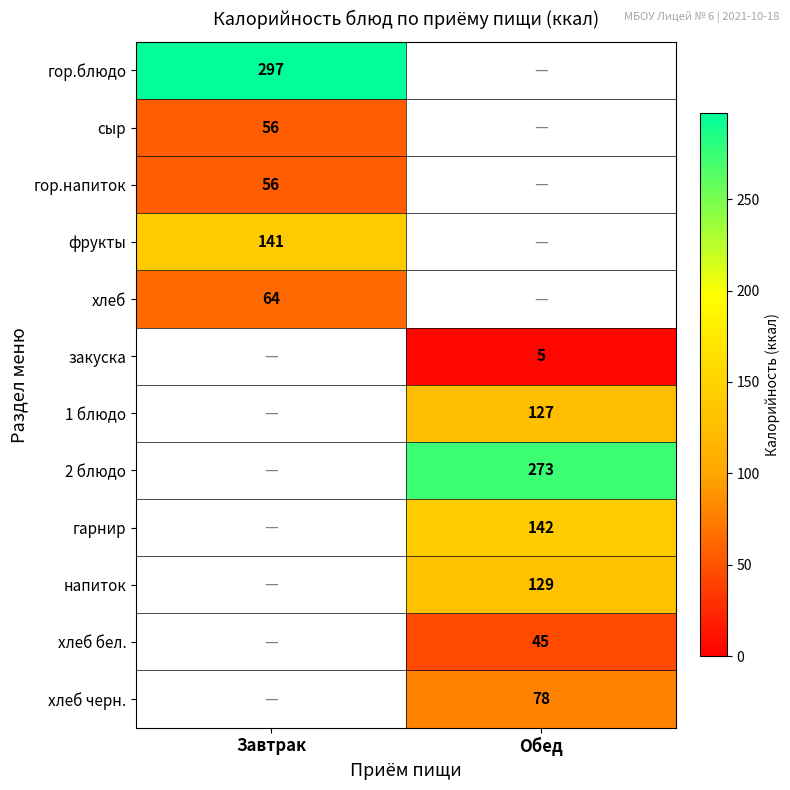

Is it true that хлеб бел. equals 22 at Обед?

False